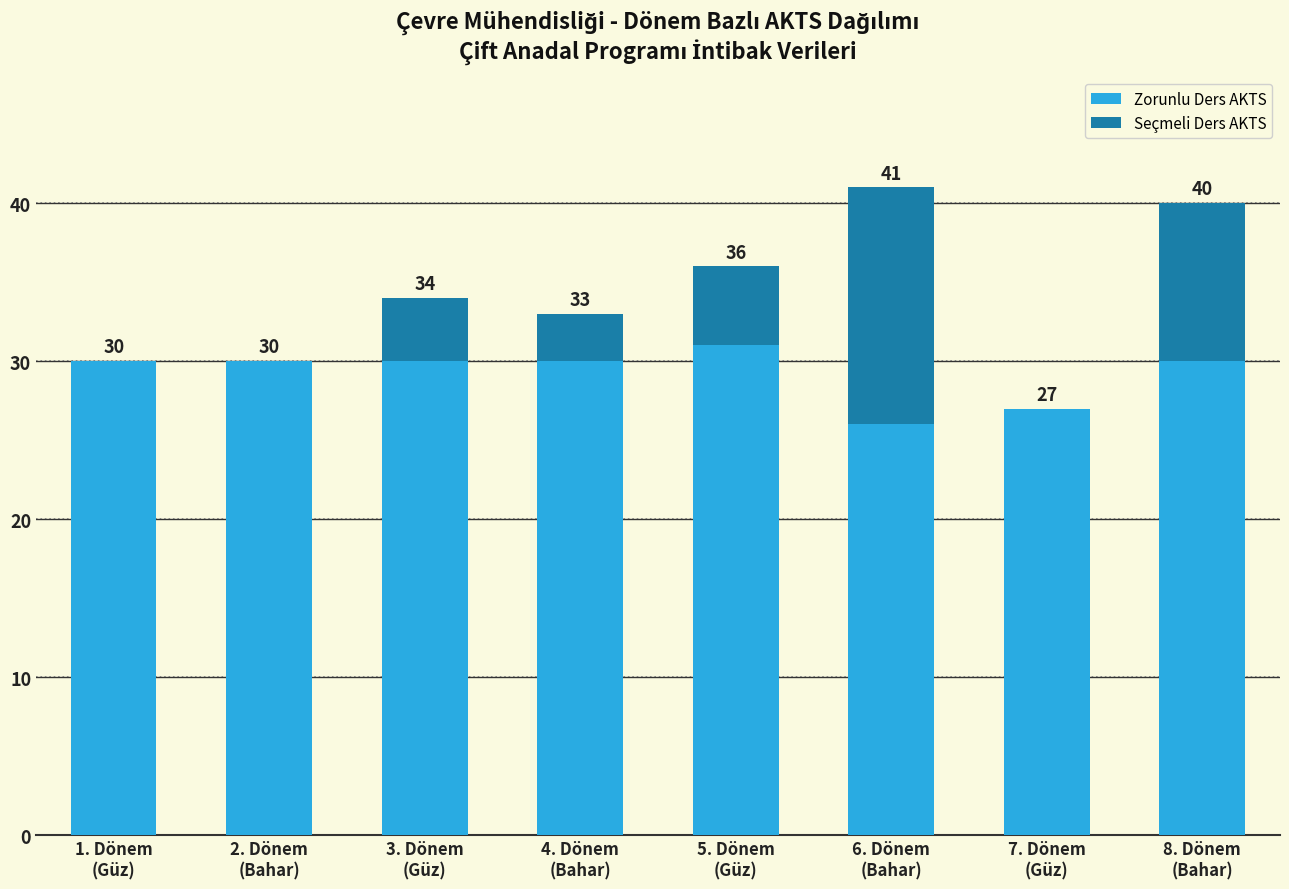

What are all the series names shown in the legend?

Zorunlu Ders AKTS, Seçmeli Ders AKTS